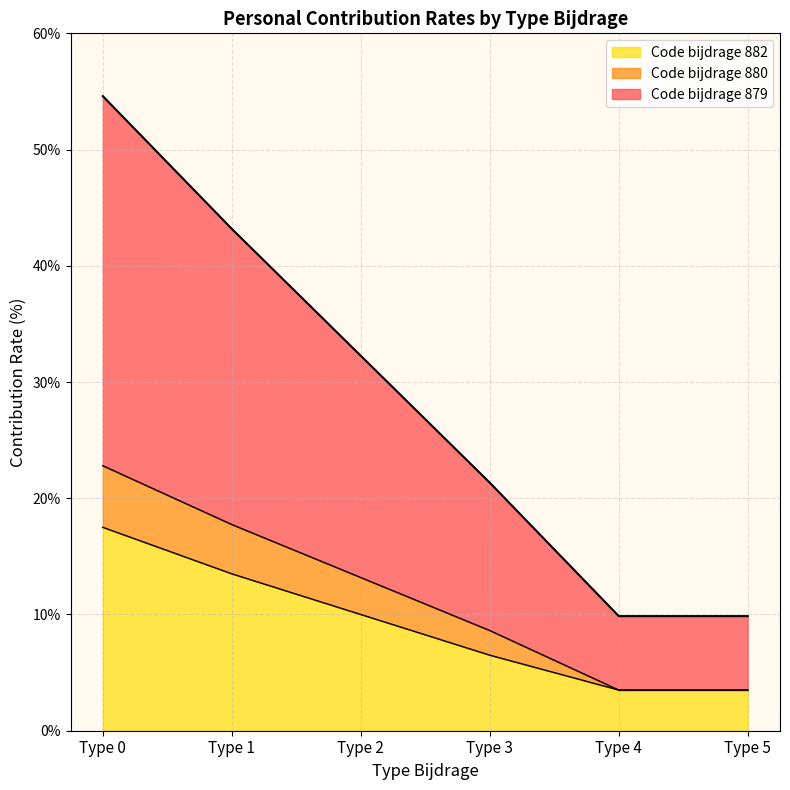

True or false: Code bijdrage 879 has a value of 0.9 at Type 4.

False